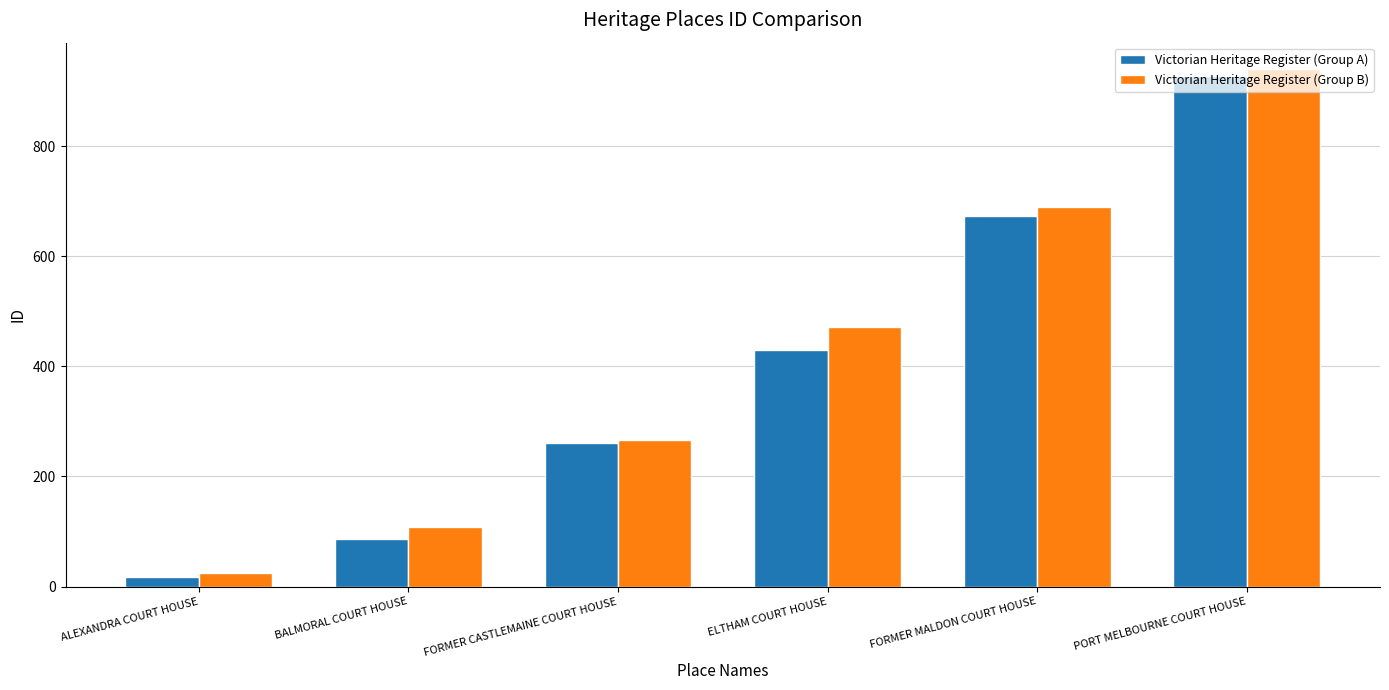

The Victorian Heritage Register (Group B) series shows 97 at FORMER CASTLEMAINE COURT HOUSE. True or false?

False